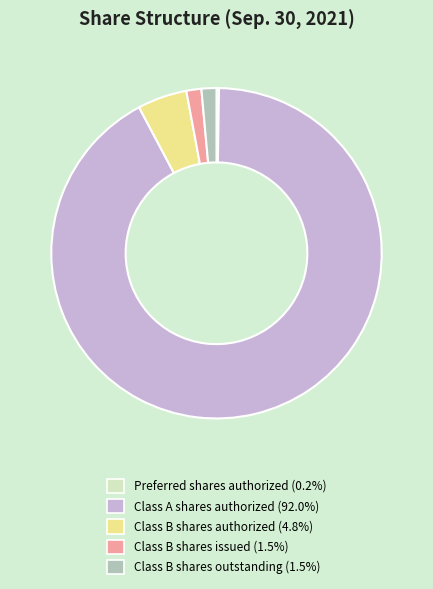

The Class B shares authorized slice represents 16% of the pie. True or false?

False